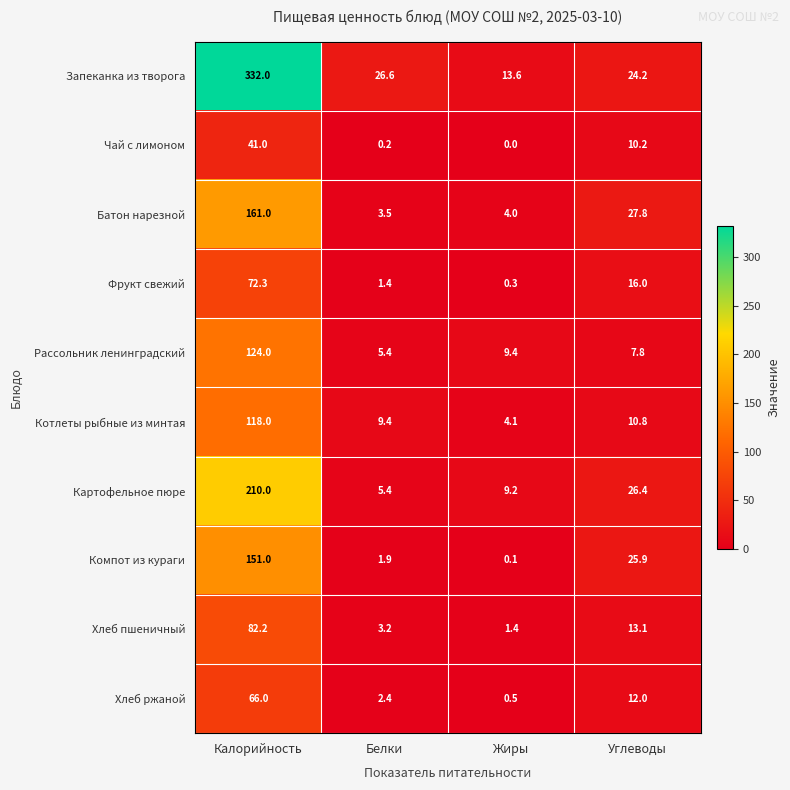

At Жиры, list the series in order from smallest to largest.

Чай с лимоном, Компот из кураги, Фрукт свежий, Хлеб ржаной, Хлеб пшеничный, Батон нарезной, Котлеты рыбные из минтая, Картофельное пюре, Рассольник ленинградский, Запеканка из творога